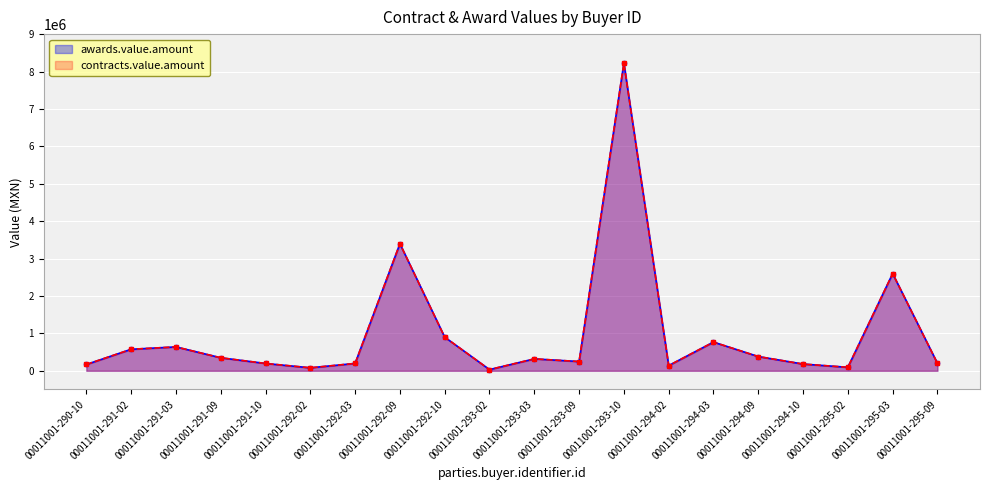

In awards.value.amount, how many points are lower than both neighbors (excluding endpoints)?

5